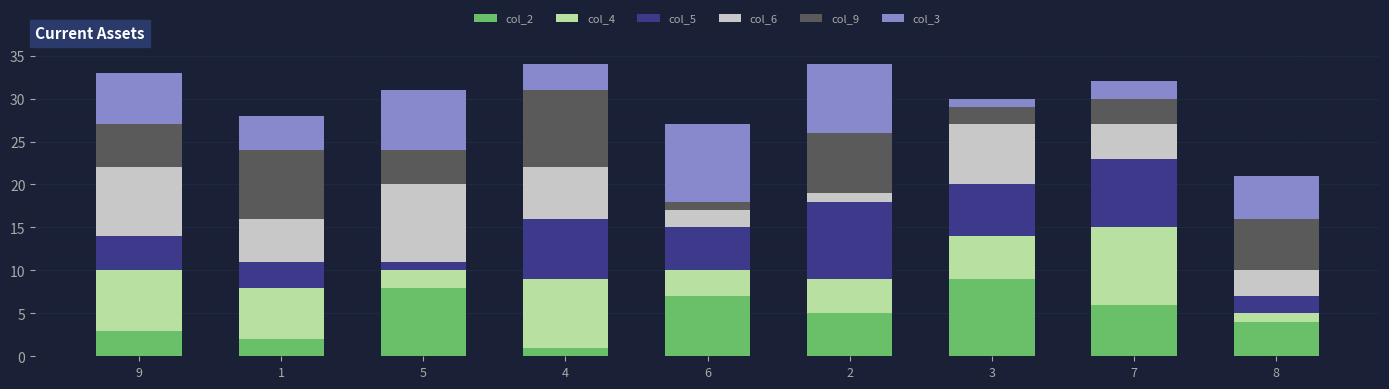

Read the col_3 value at 2.

8